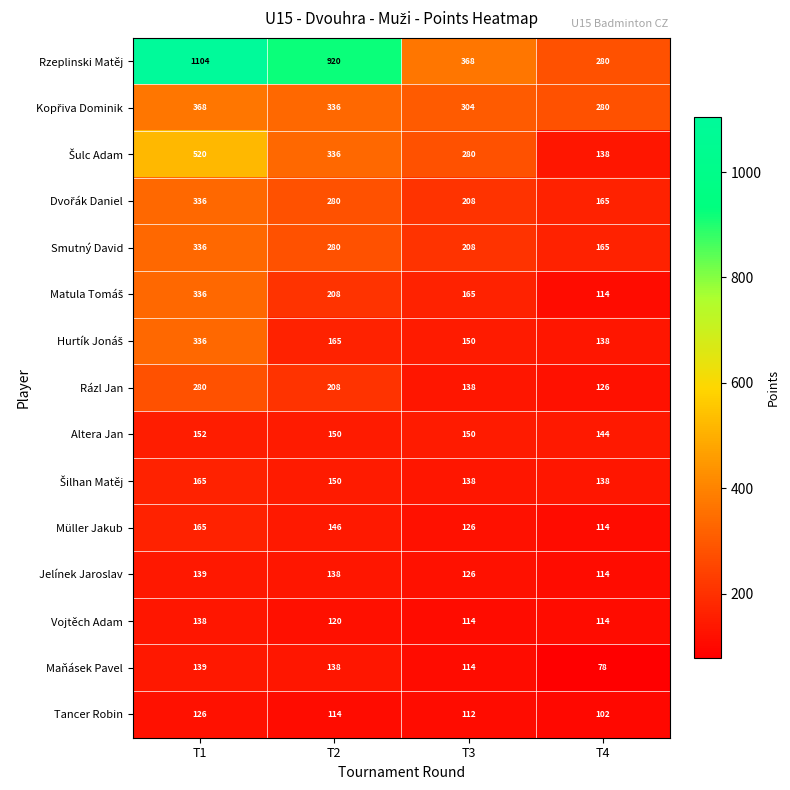

What is the difference between the maximum and minimum values in the Rázl Jan series?

154